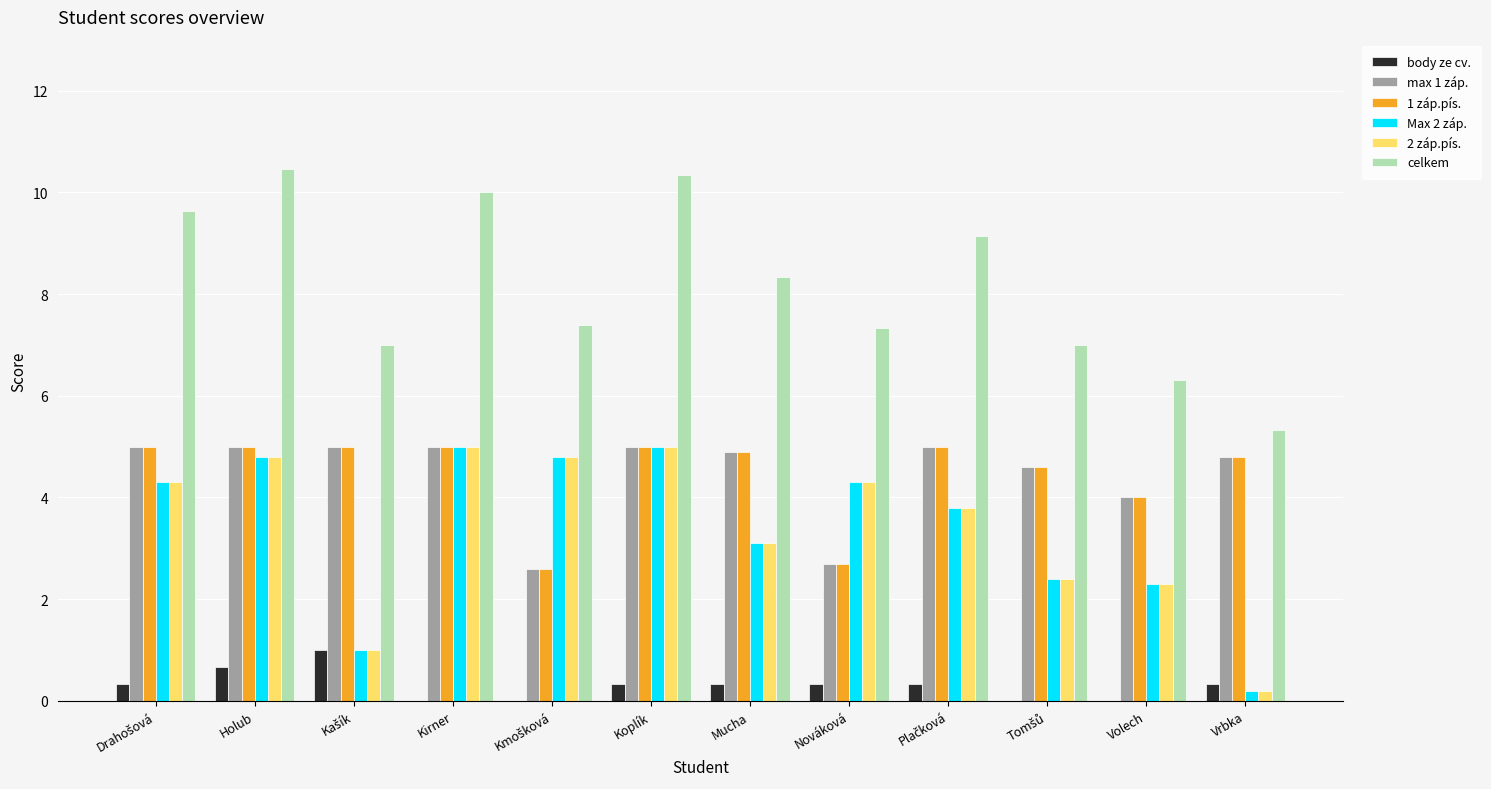

What is the sum of all 2 záp.pís. values?

41.0